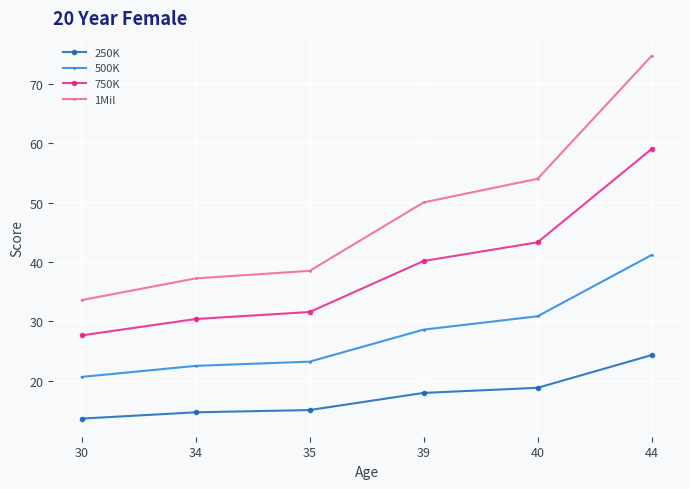

What are all the series names shown in the legend?

250K, 500K, 750K, 1Mil